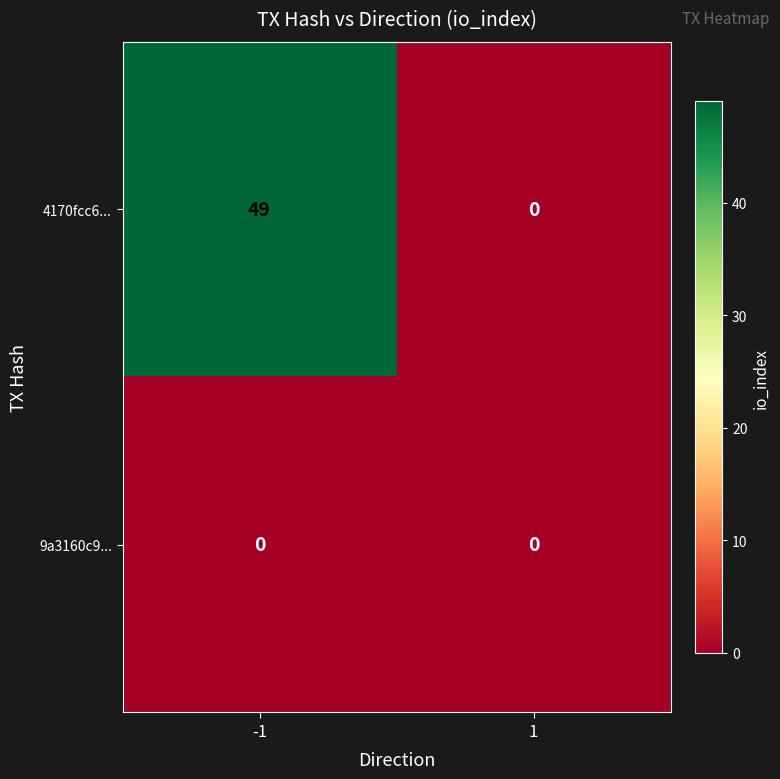

What is the difference between the 4170fcc6... values at -1 and 1?

49